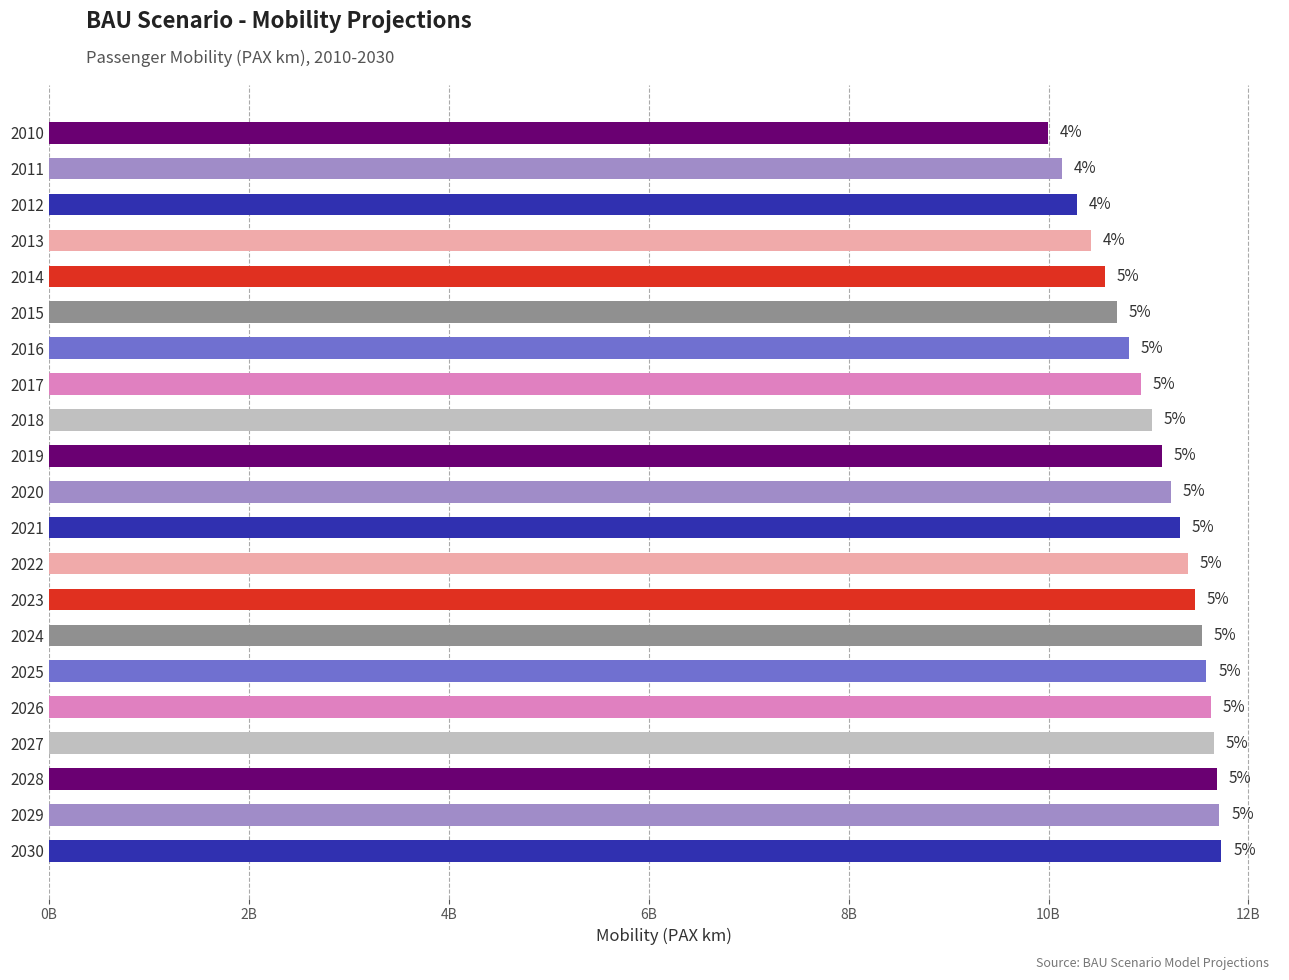

Does the chart contain any negative values?

No